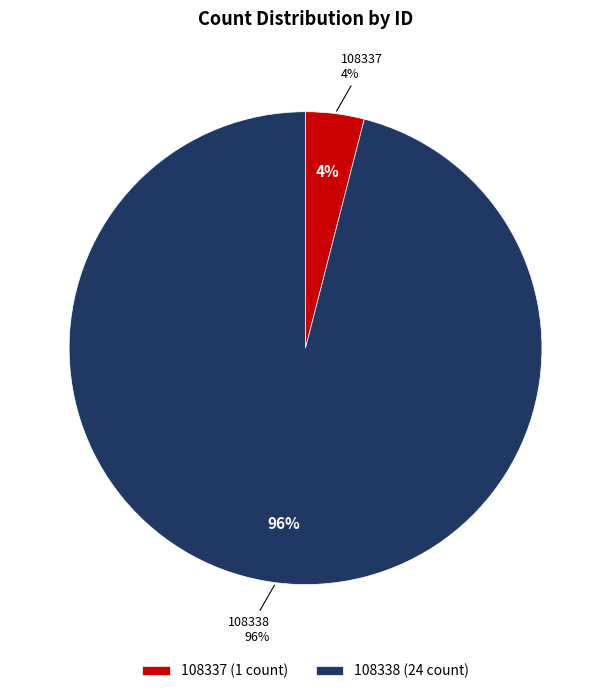

How many segments does this pie chart have?

2